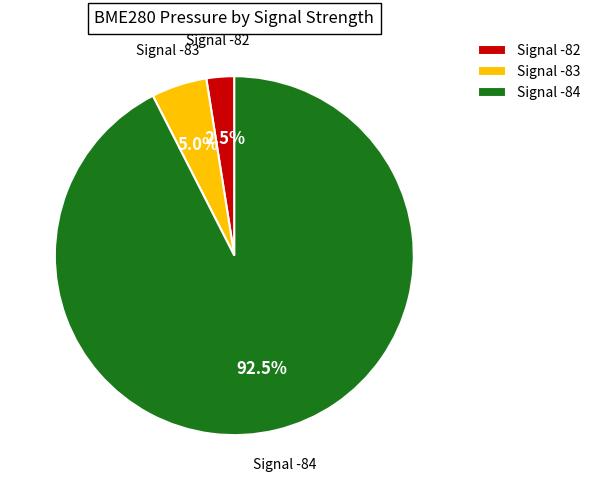

How many segments does this pie chart have?

3